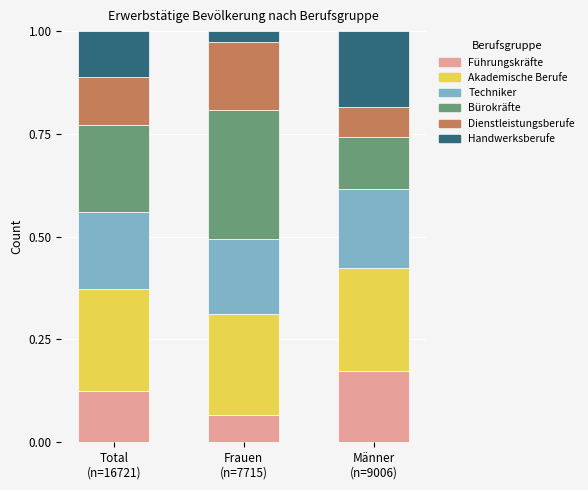

List the labels in order of Führungskräfte value, smallest first.

Frauen
(n=7715), Total
(n=16721), Männer
(n=9006)